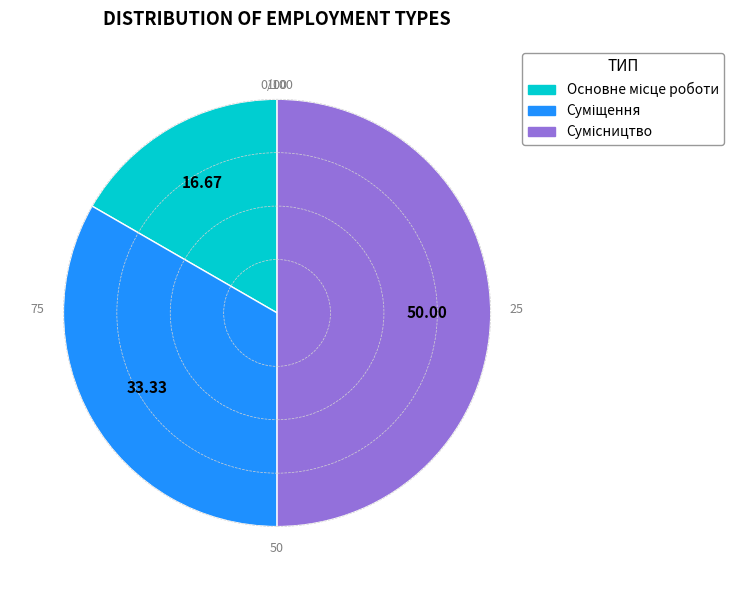

What portion of the pie excludes Основне місце роботи?

83.3%